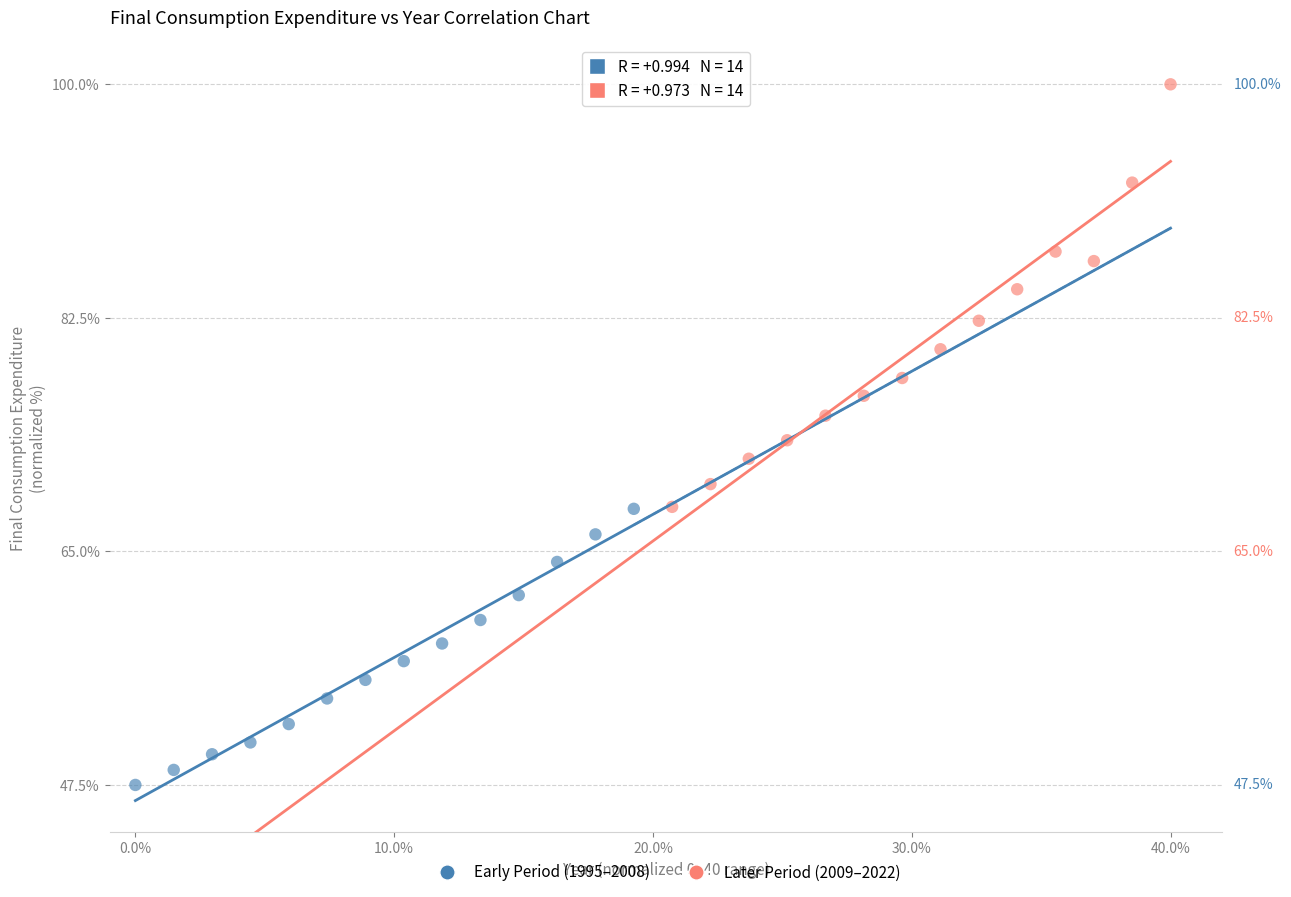

Which series contains the lowest Y value?

Early Period (1995–2008)